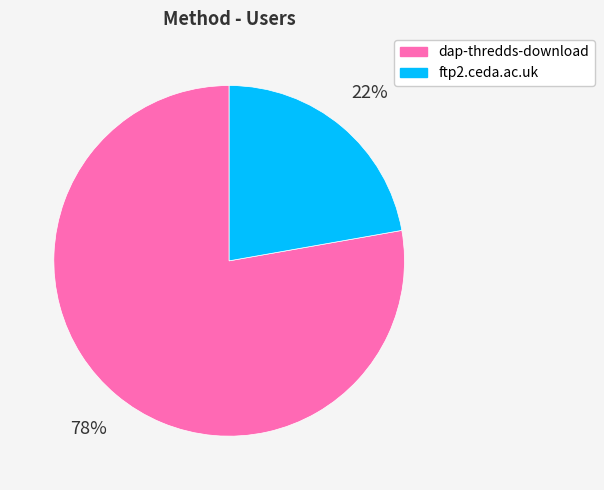

Rank the categories by value from highest to lowest.

dap-thredds-download, ftp2.ceda.ac.uk